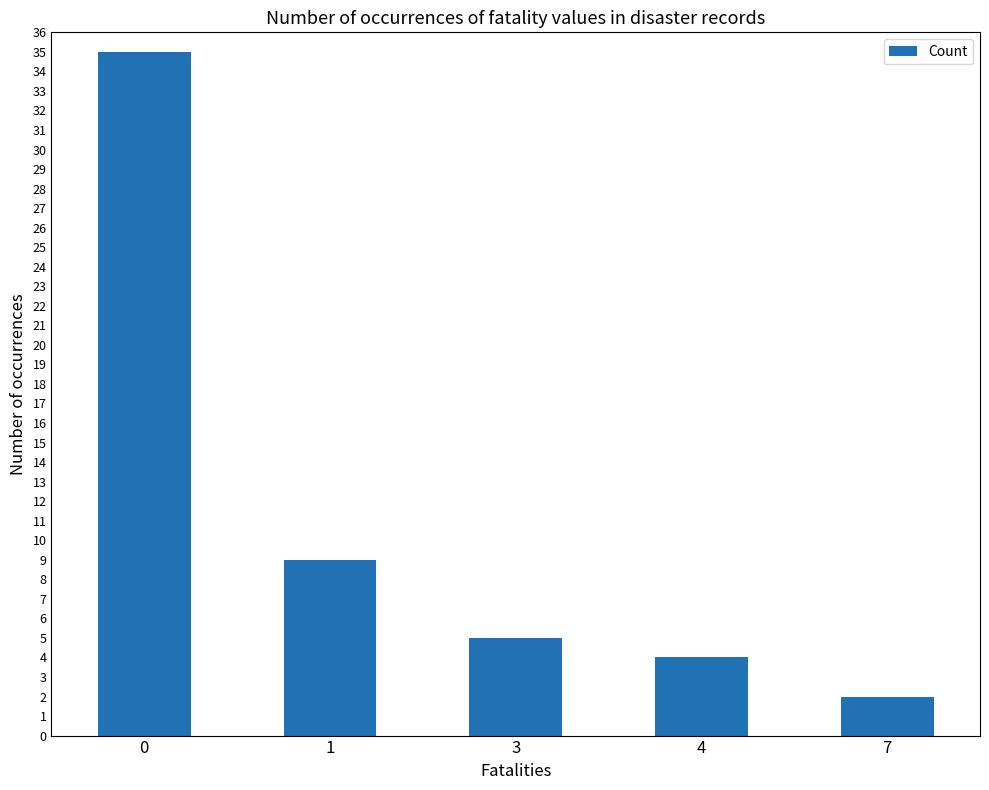

What is the difference between the second highest and second lowest values?

5